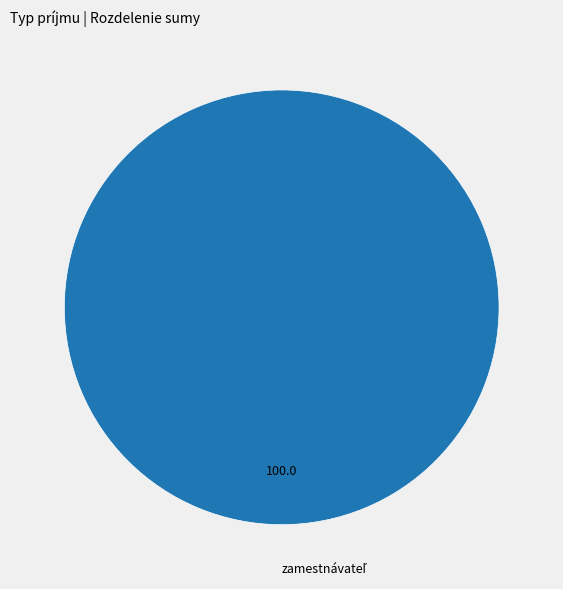

Is there any slice that represents more than half of the pie?

Yes